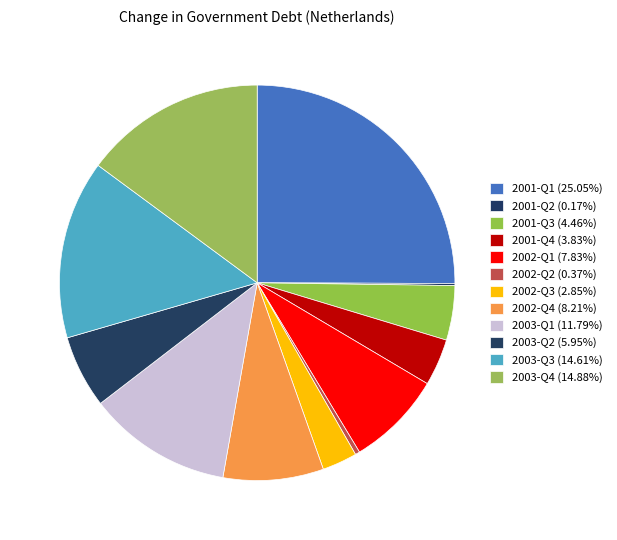

How many segments does this pie chart have?

12